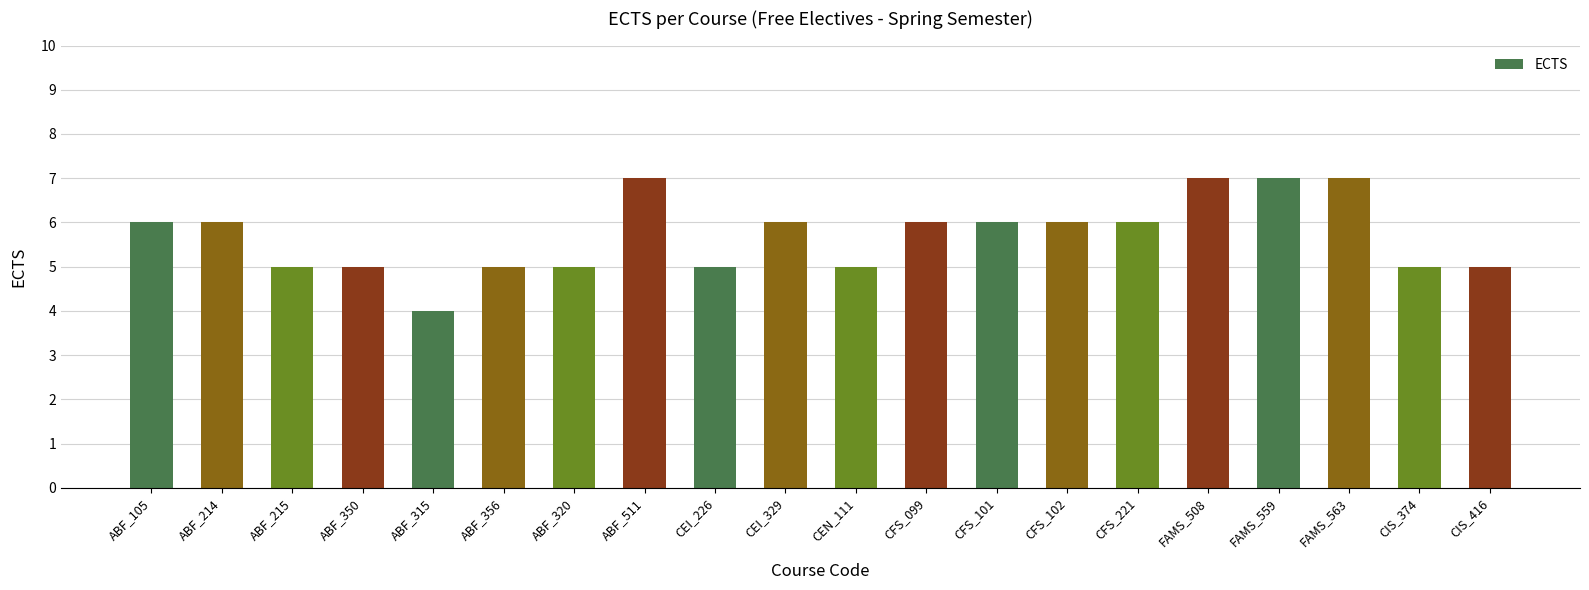

True or false: the data shows 5 at CIS_374.

True